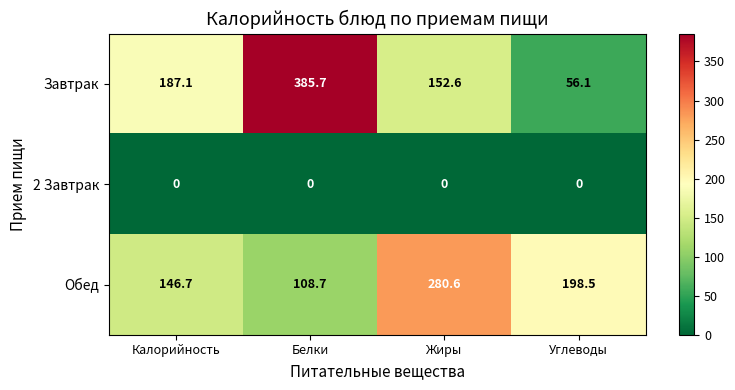

Rank the series by their maximum value, from lowest to highest.

2 Завтрак, Обед, Завтрак